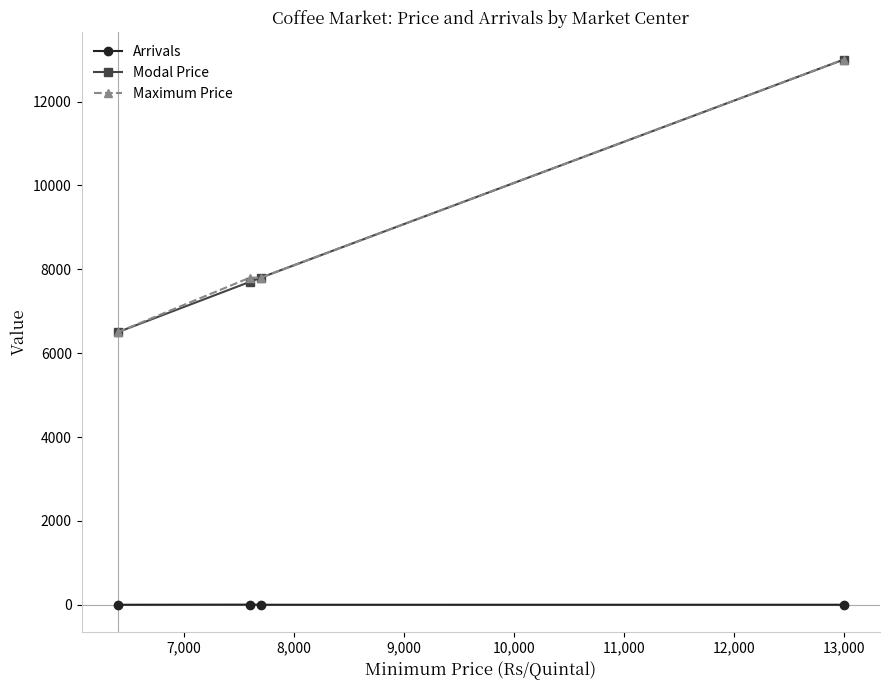

What is the maximum value for Maximum Price?

13000.0